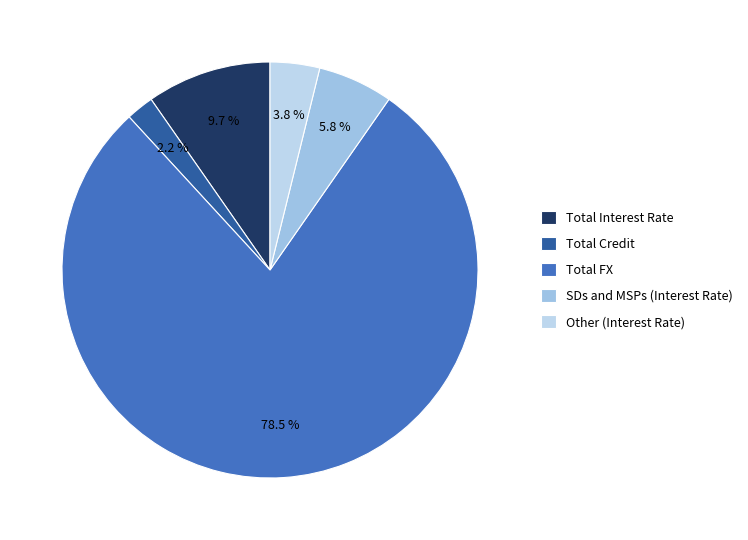

How many slices are in this pie chart?

5